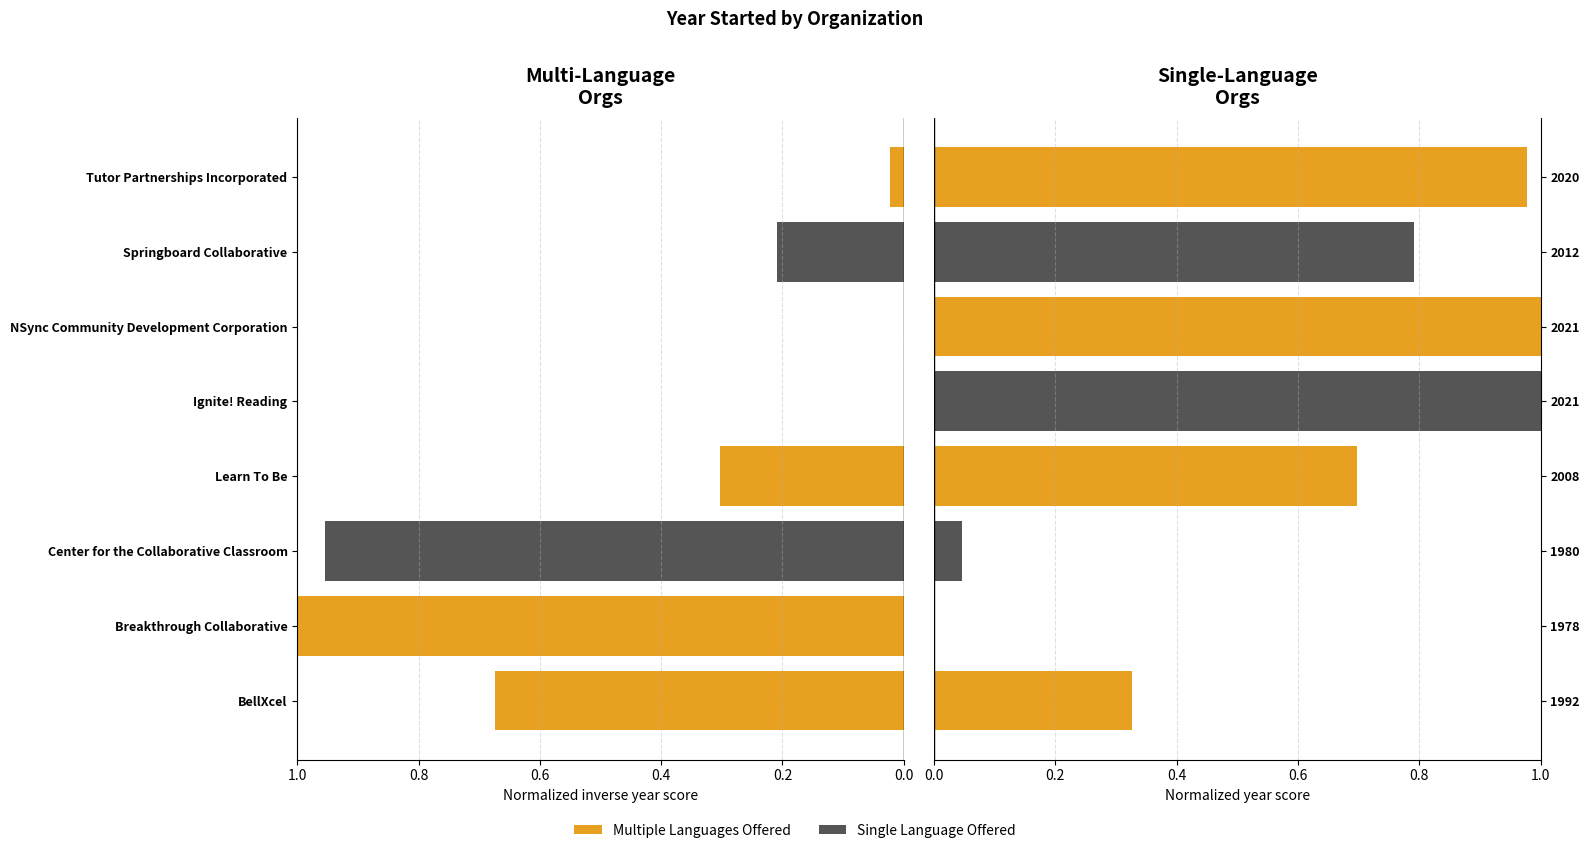

What is the spread (max minus min) of values at 1.0?

1.0